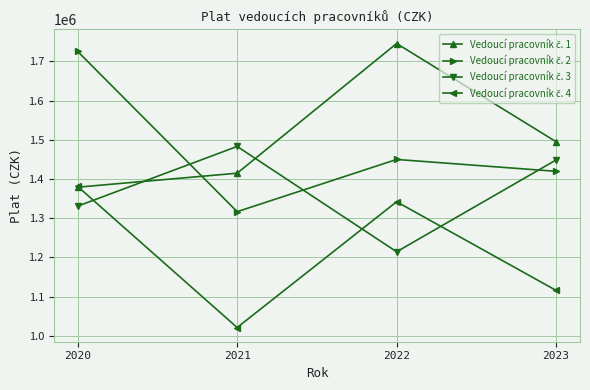

What is the difference between the highest and lowest values at 2022?

531089